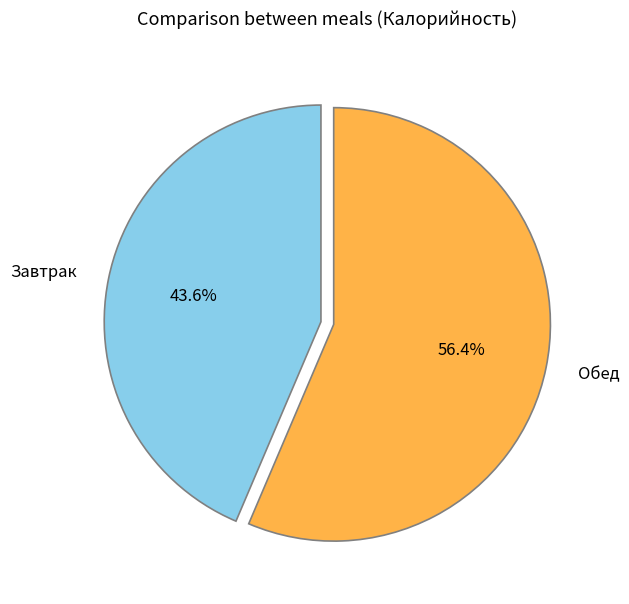

Count the number of slices in the pie.

2